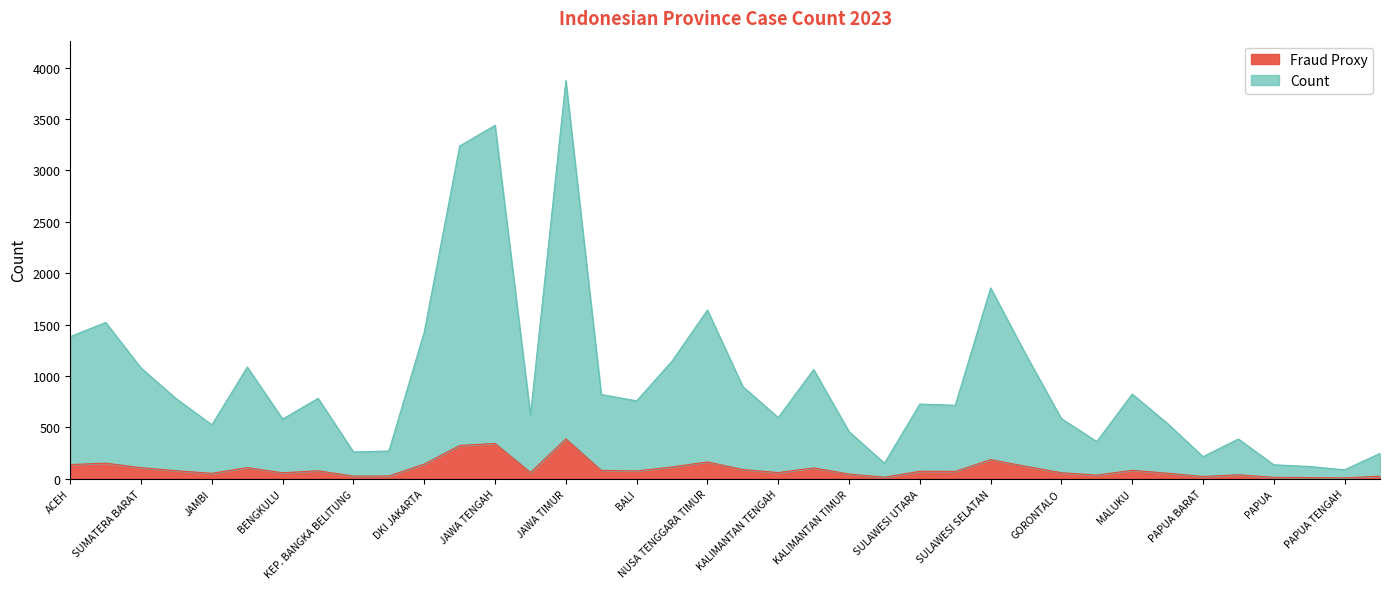

Is the value of Count at GORONTALO greater than the value of Fraud Proxy at KALIMANTAN TENGAH?

Yes